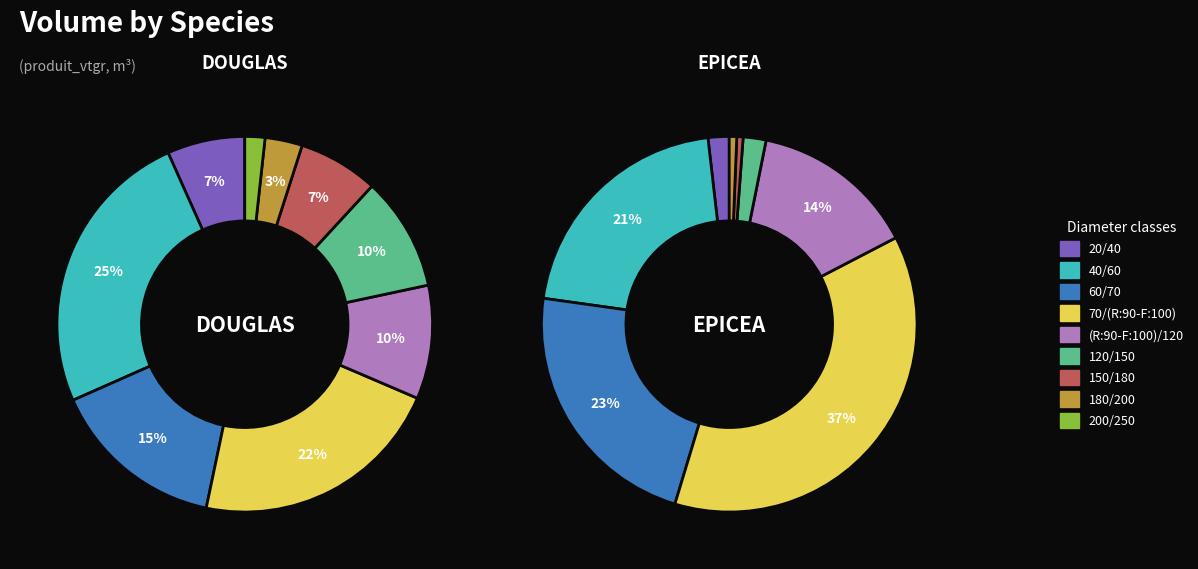

Combined, do 40/60 and 120/150 account for over 50%?

No